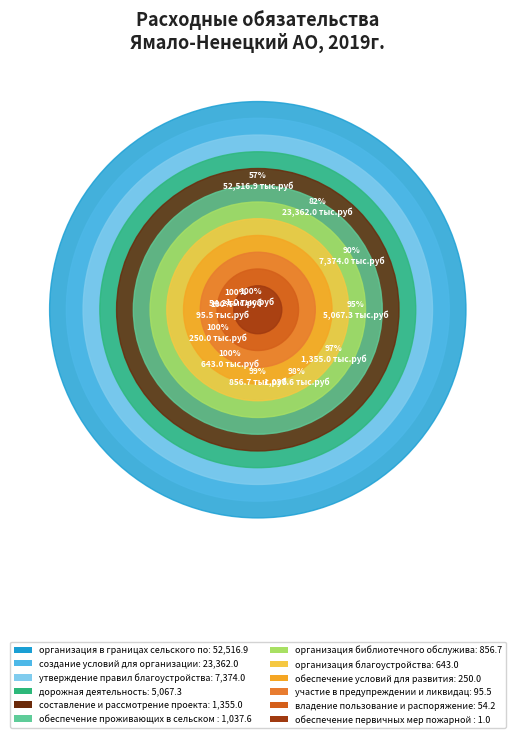

Which category accounts for the majority?

организация в границах сельского поселения